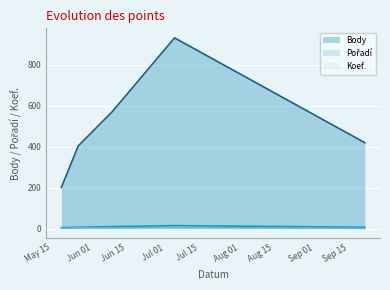

What are all the series names shown in the legend?

Body, Pořadí, Koef.